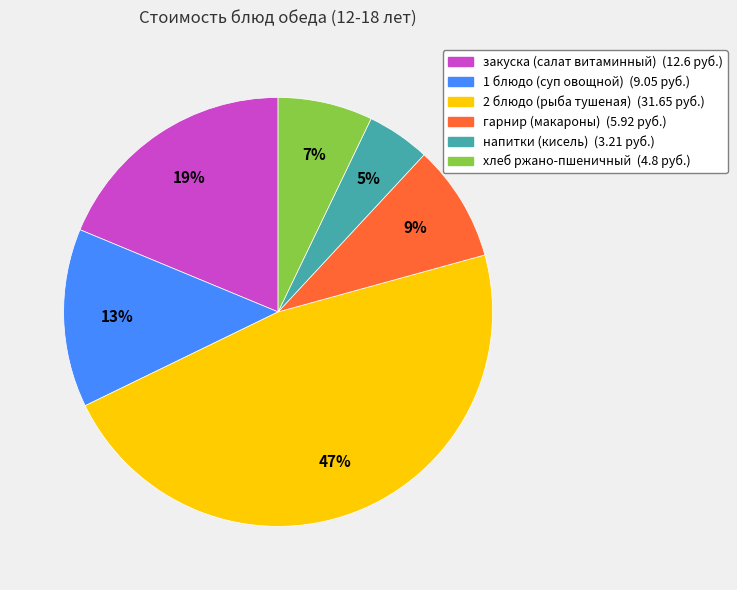

True or false: 2 блюдо (рыба тушеная) accounts for 40% of the total.

False